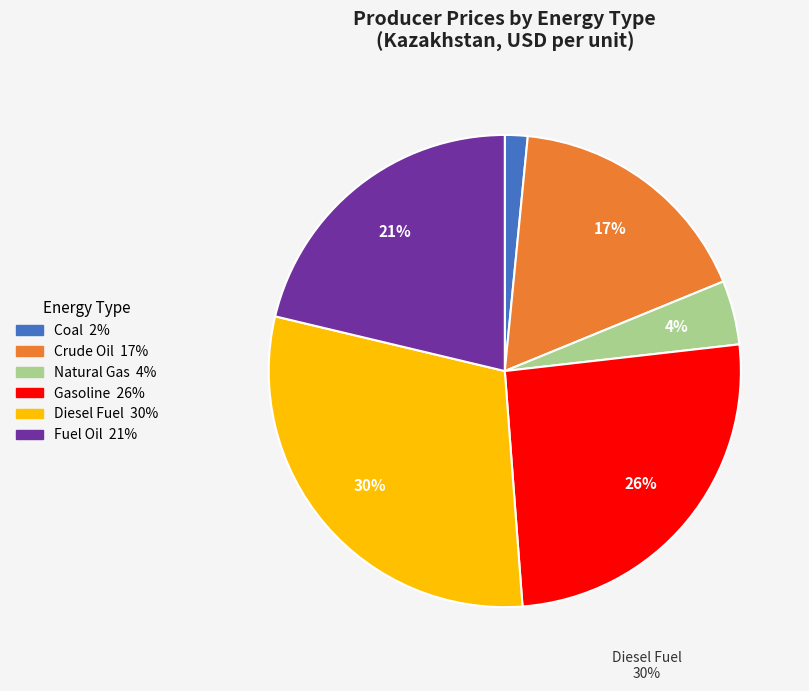

Between Казахстан (Нефть сырая) and Казахстан (Газ природный), which is larger?

Казахстан (Нефть сырая)